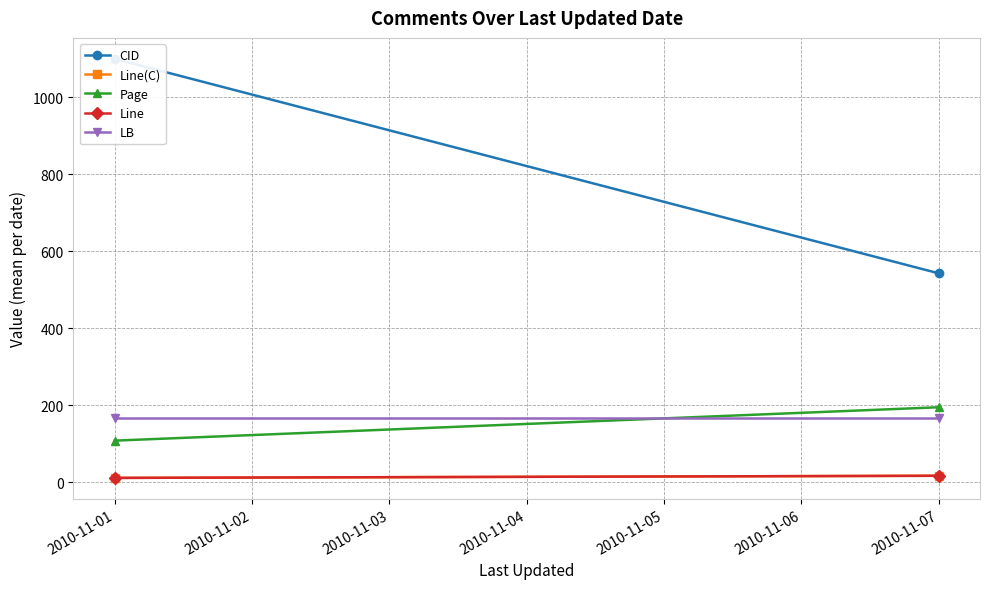

How many values in the Line(C) series are below 17?

1